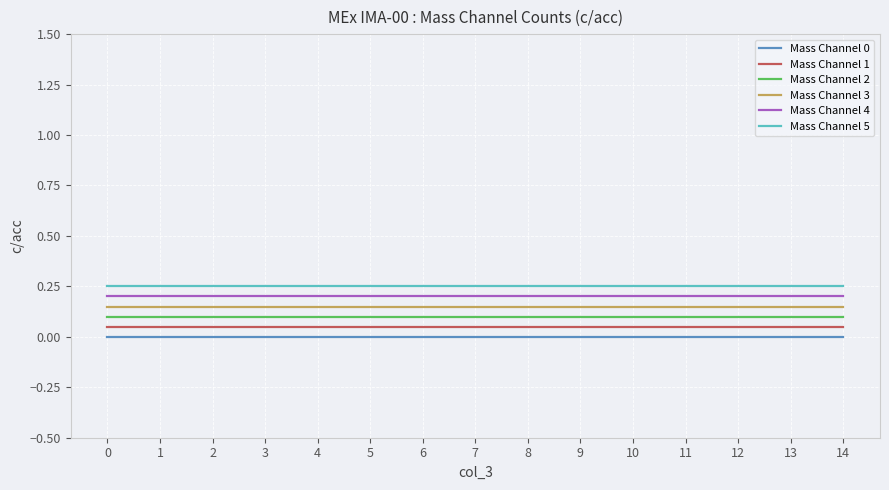

List the series in order of their overall mean, lowest first.

Mass Channel 0, Mass Channel 1, Mass Channel 2, Mass Channel 3, Mass Channel 4, Mass Channel 5